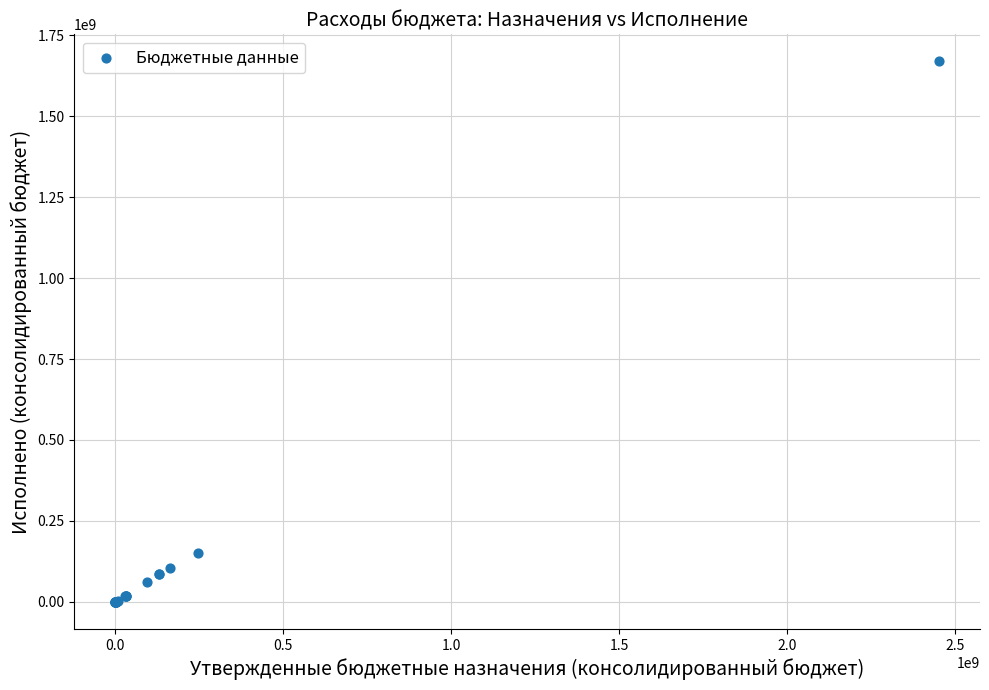

What Y value in the scatter plot is closest to 834507930?

151411607.6